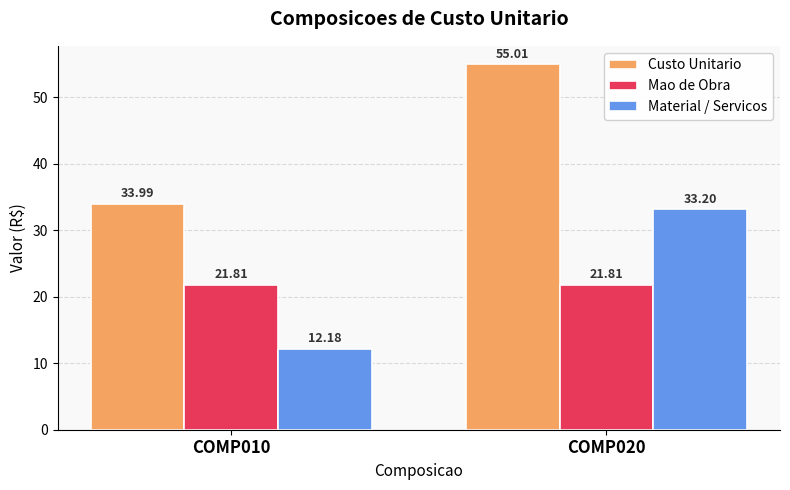

How many distinct data groups are displayed?

3